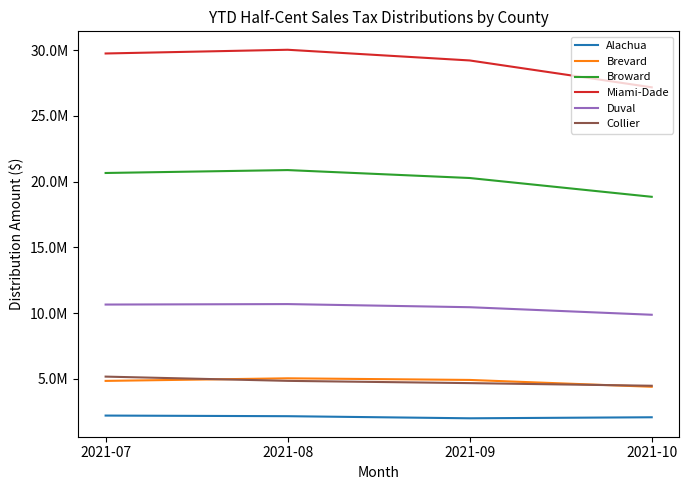

The Broward series shows 18842046.9 at 2021-10. True or false?

True